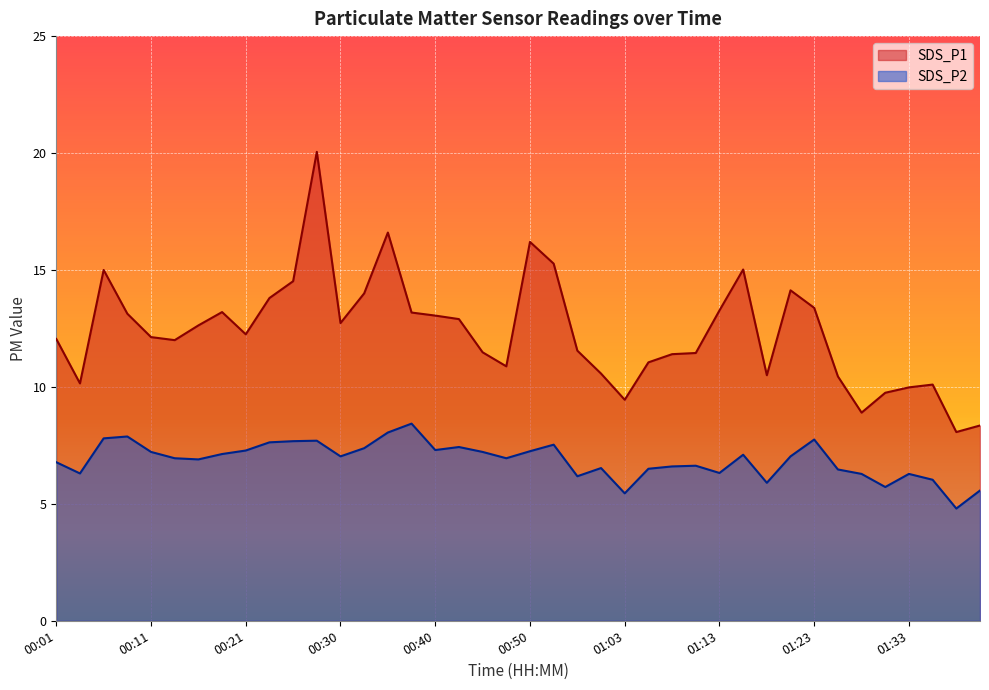

True or false: SDS_P1 and SDS_P2 cross at least once.

False